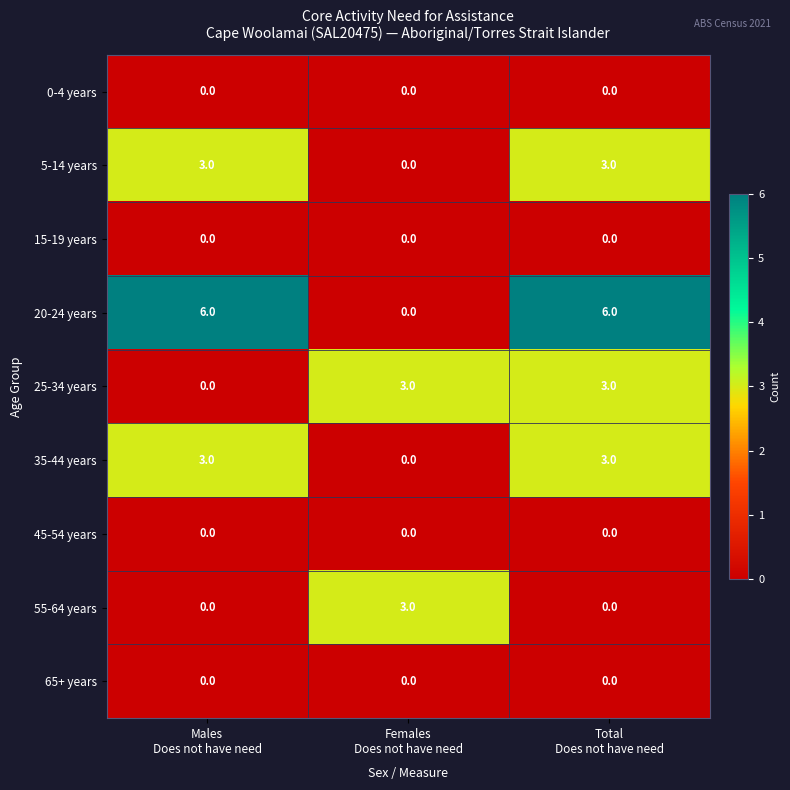

Count the 20-24 years values in the range 0 to 6.

3